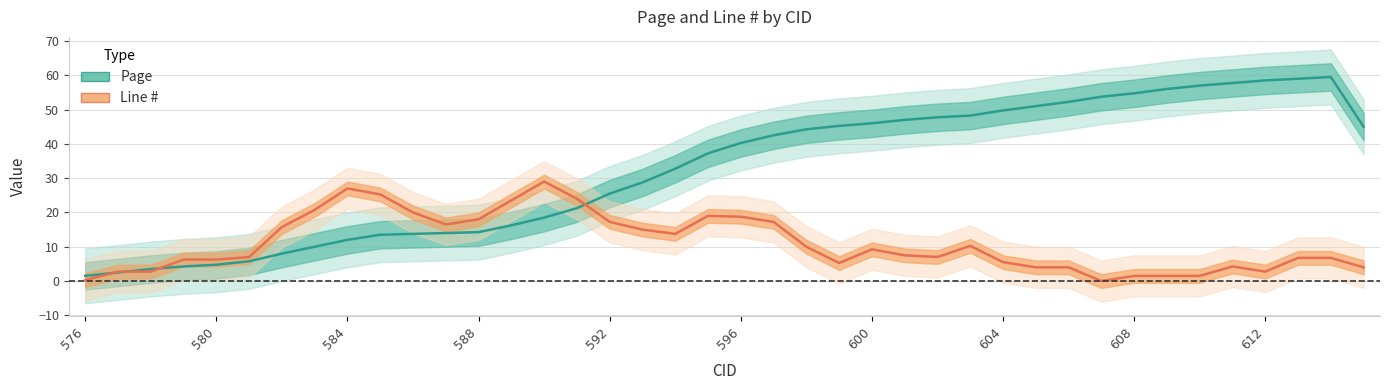

What is the difference between the values at 577 and 592?

23.0